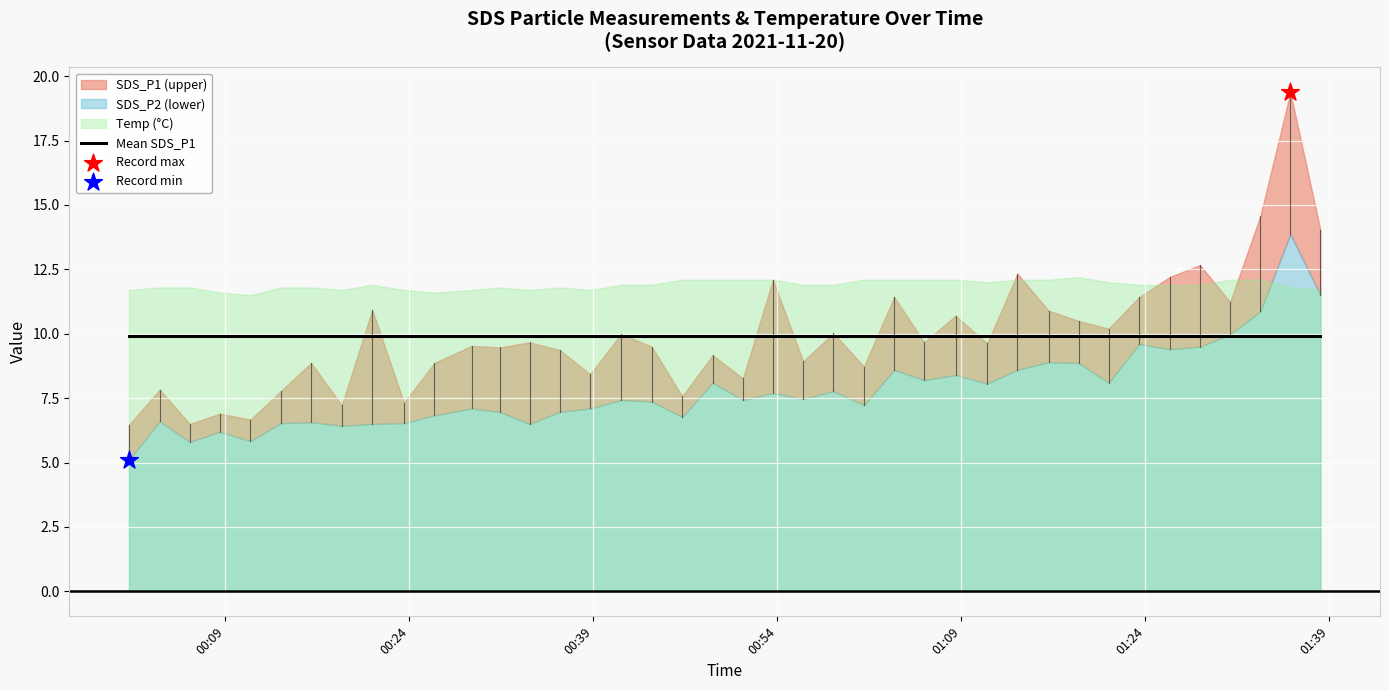

At which category is the sum across all series the highest?

38